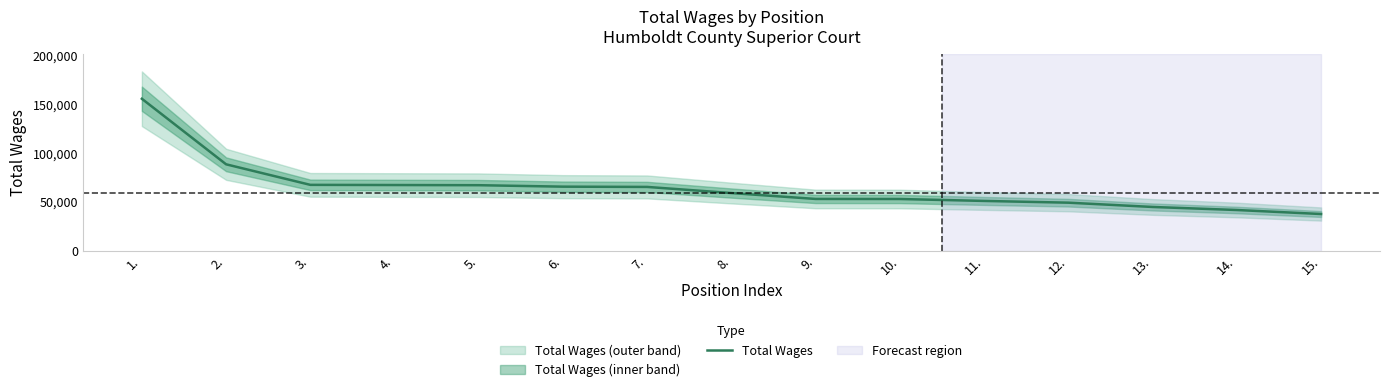

Does the chart have visible grid lines?

No